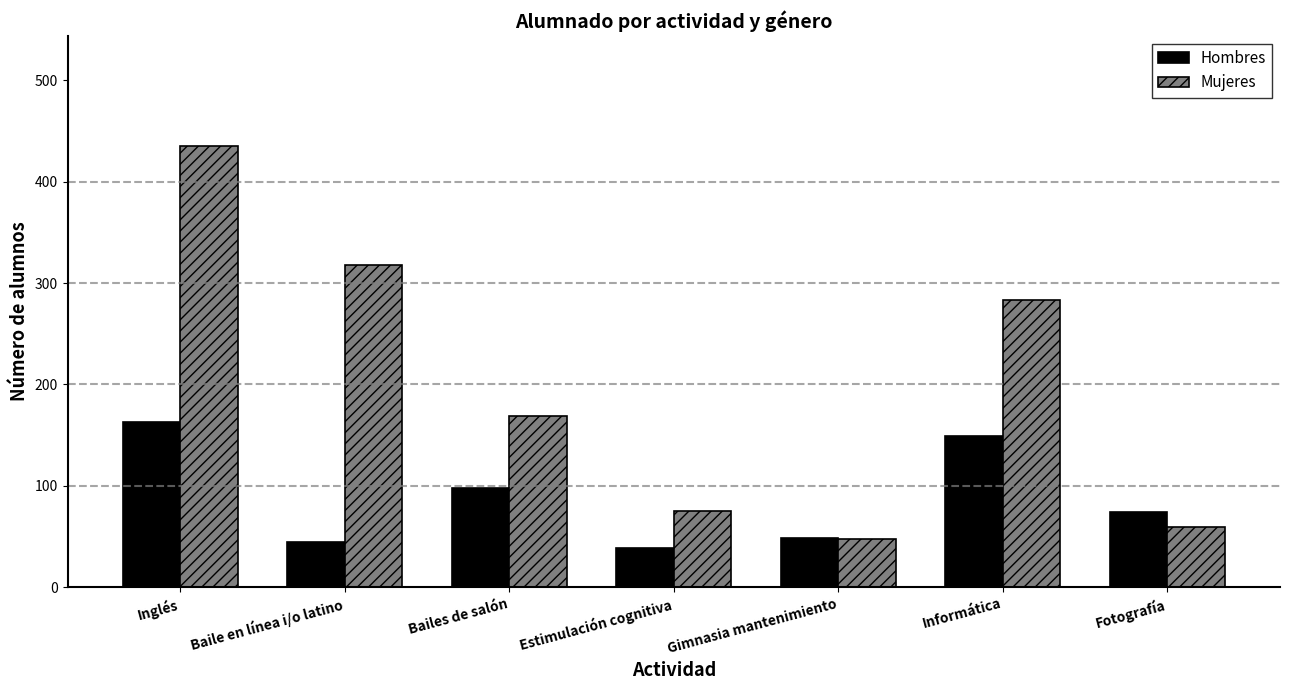

True or false: Mujeres has a value of 169 at Bailes de salón.

True